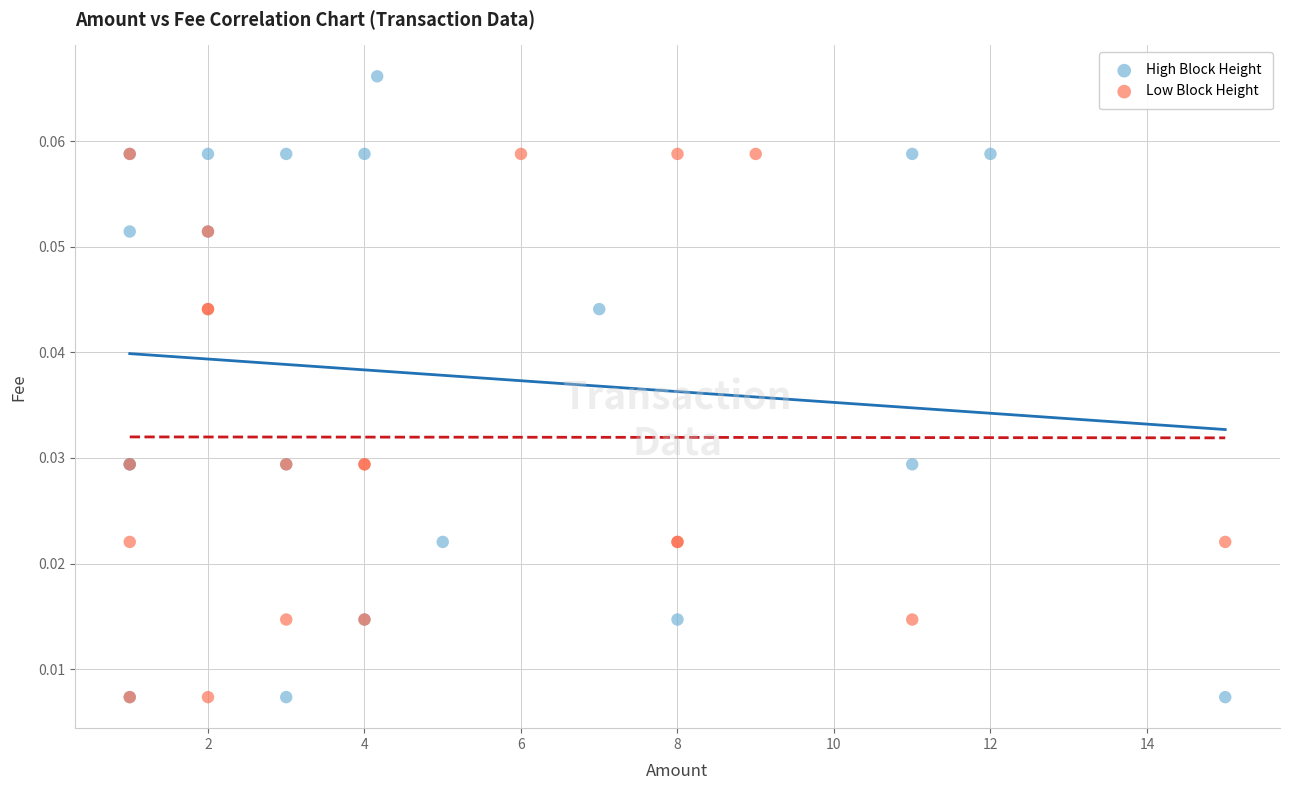

Which series has the largest Y range (max minus min)?

High Block Height